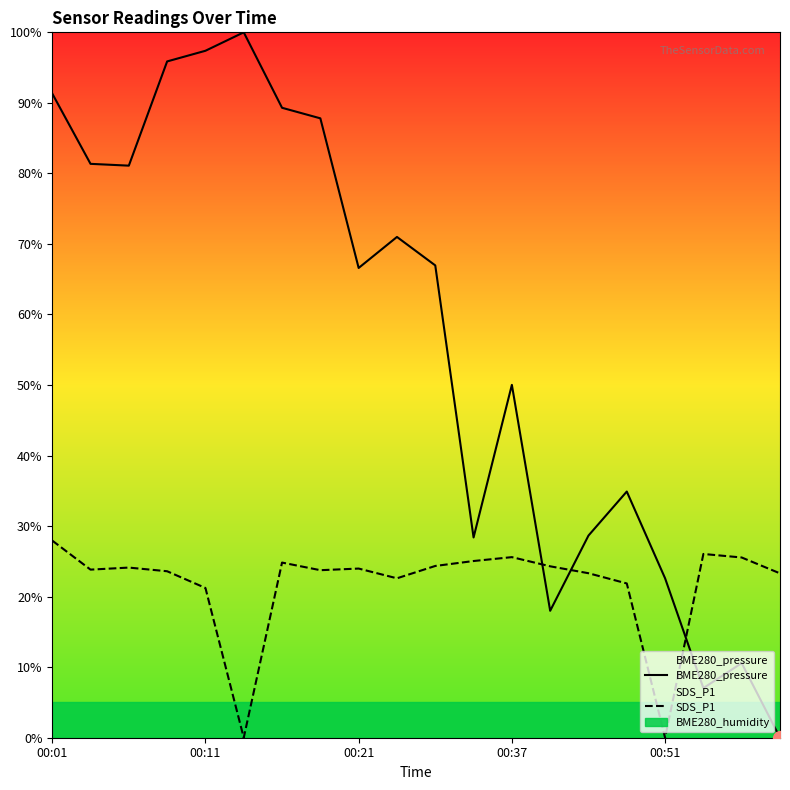

At which label is BME280_pressure closest to 50?

00:37